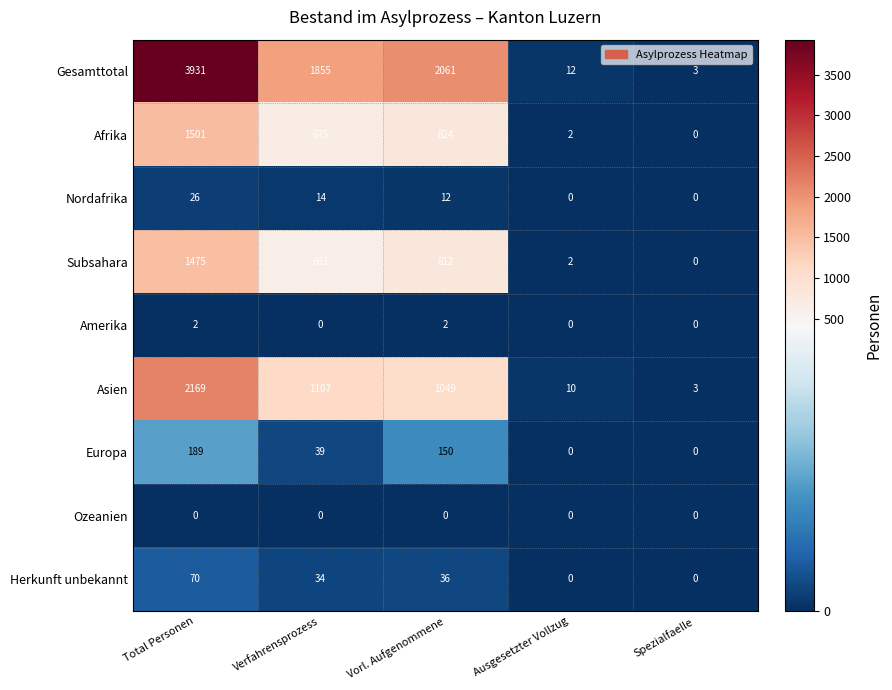

At how many categories does at least one series exceed 620?

3